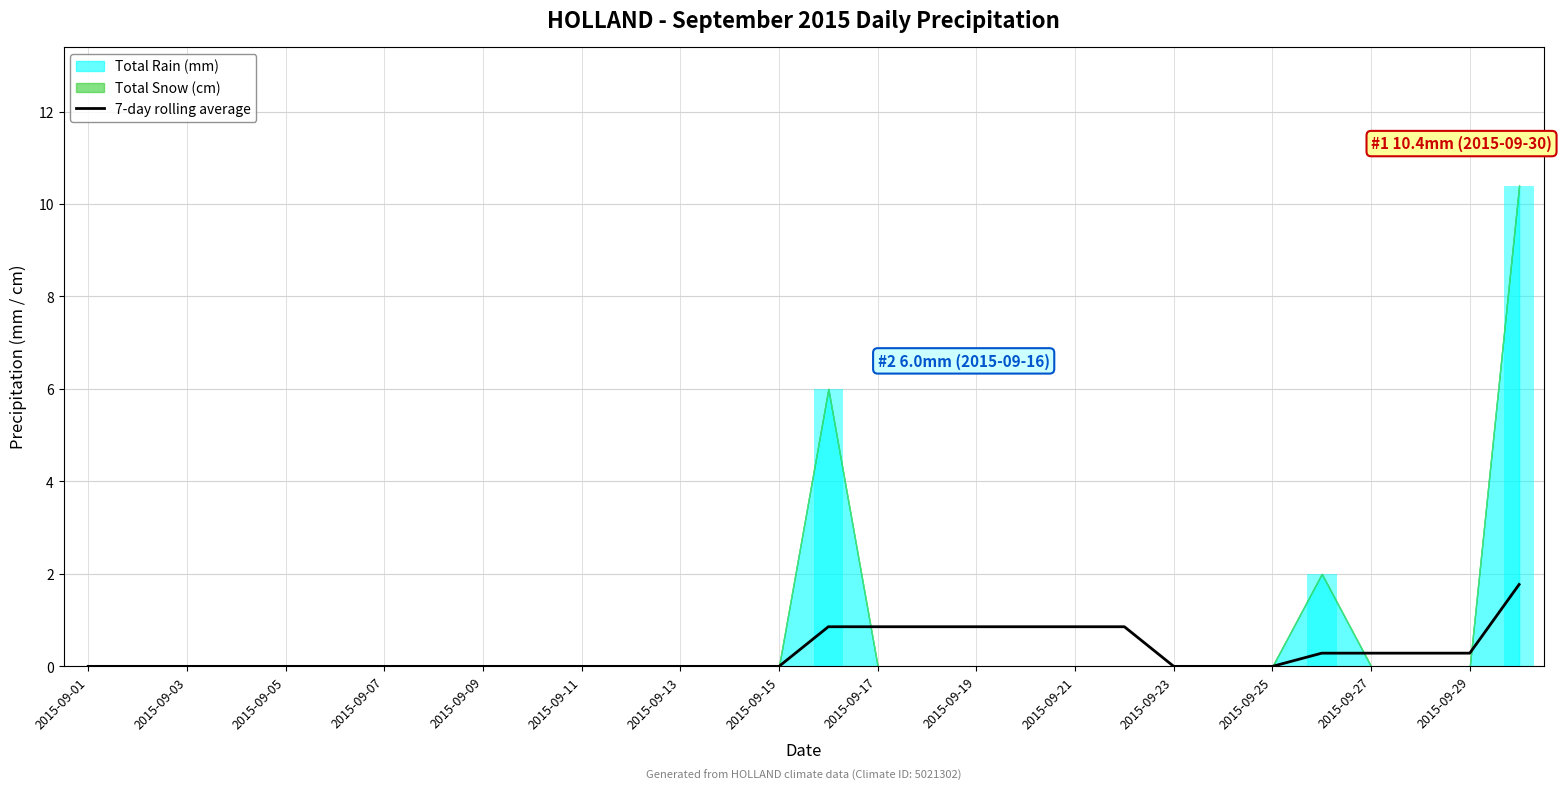

What is the highest value of the 7-day rolling average series?

1.8